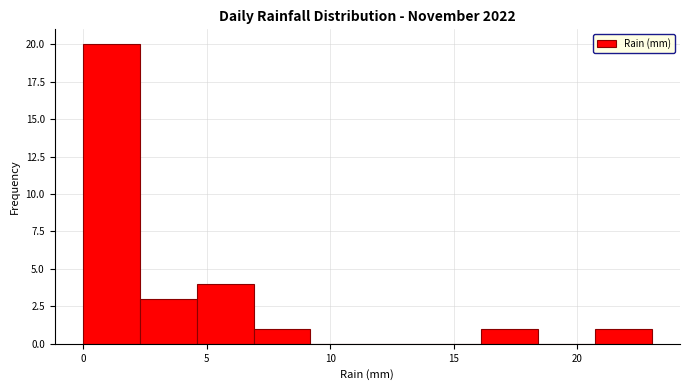

Which range on the x-axis has the tallest bar?

0.0 to 2.3